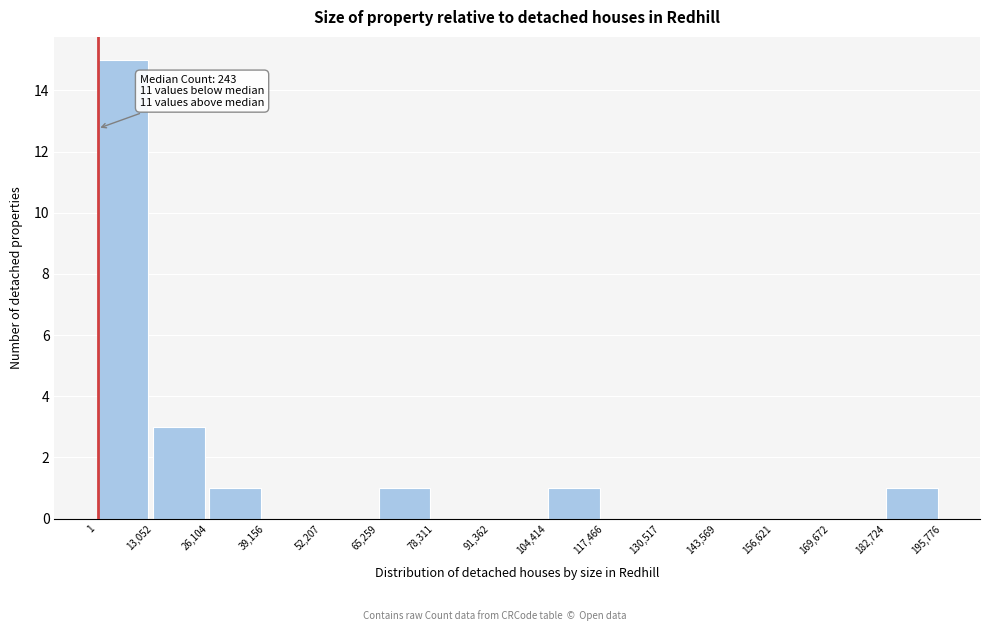

Which range on the x-axis has the tallest bar?

1 to 13,052